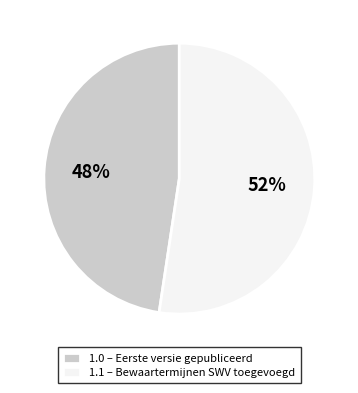

What percentage is the 1.0 – Eerste versie gepubliceerd slice, to the nearest percent?

48%